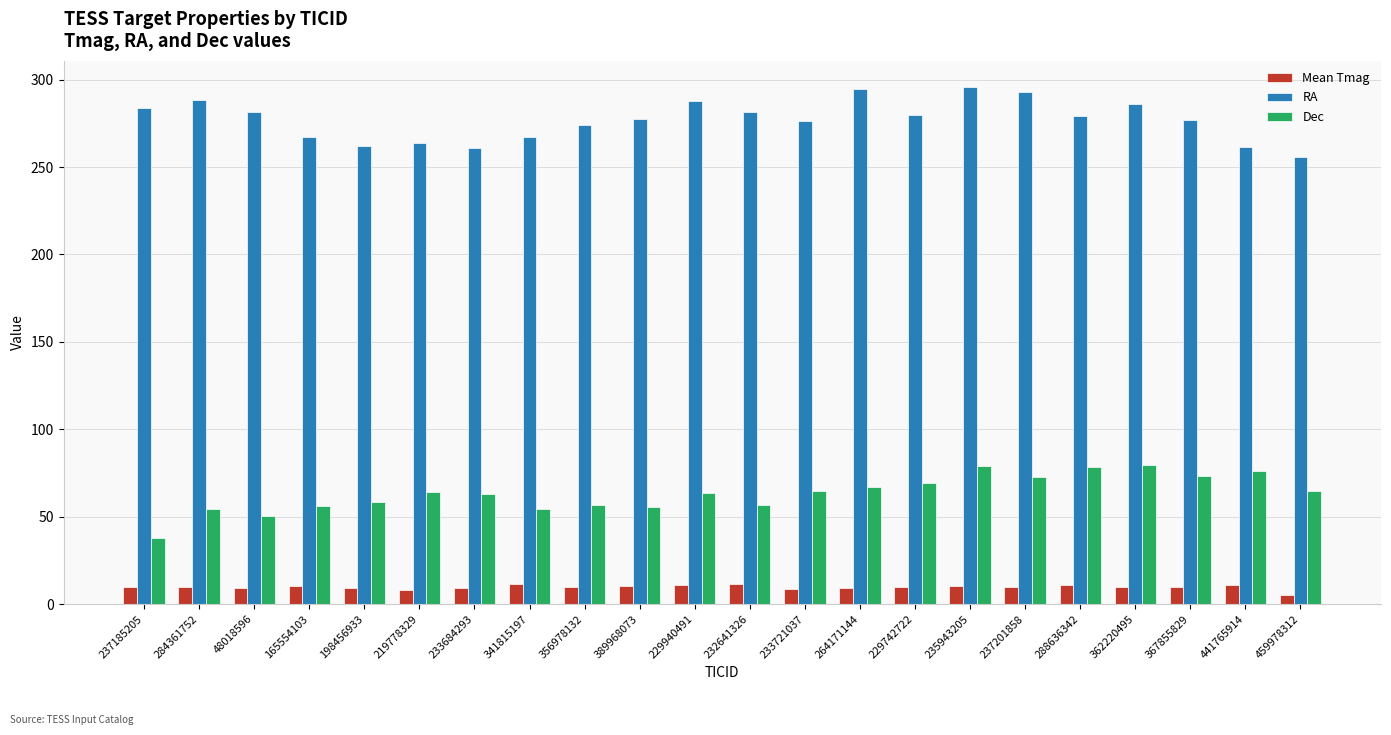

What is the sum of the Dec values at 367855829 and 219778329?

137.6